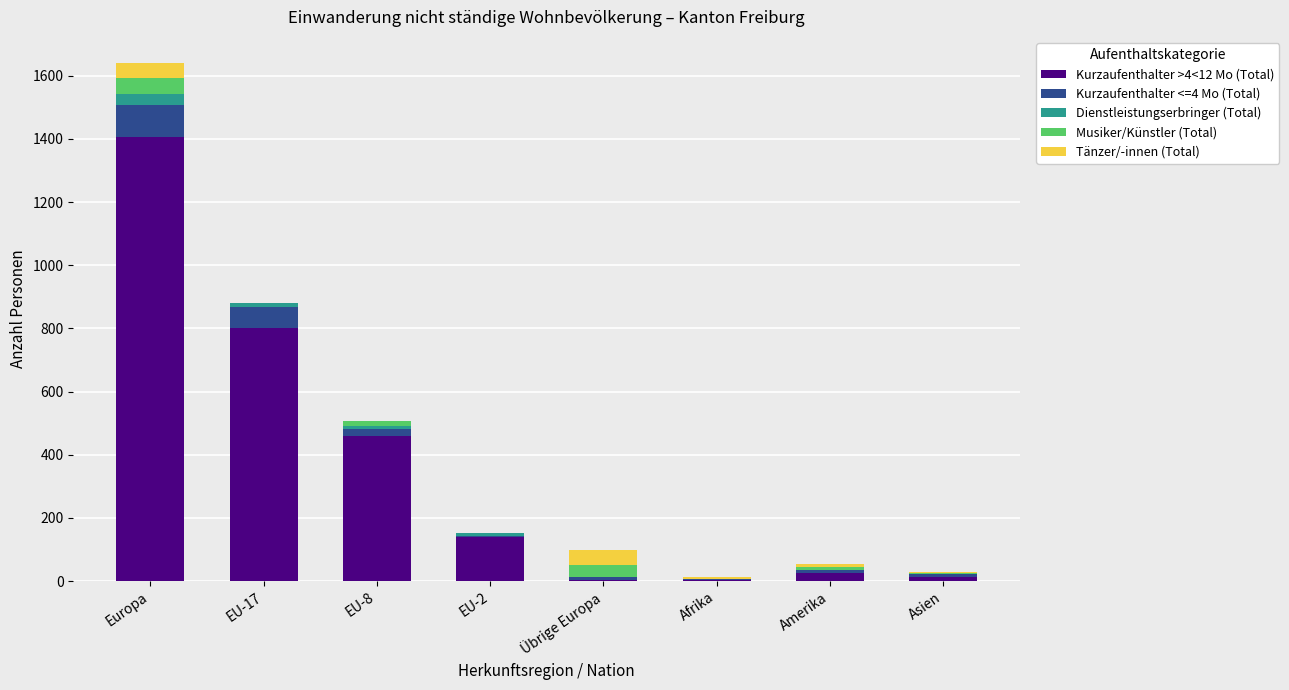

At which label does Kurzaufenthalter >4<12 Mo (Total) reach its peak?

Europa